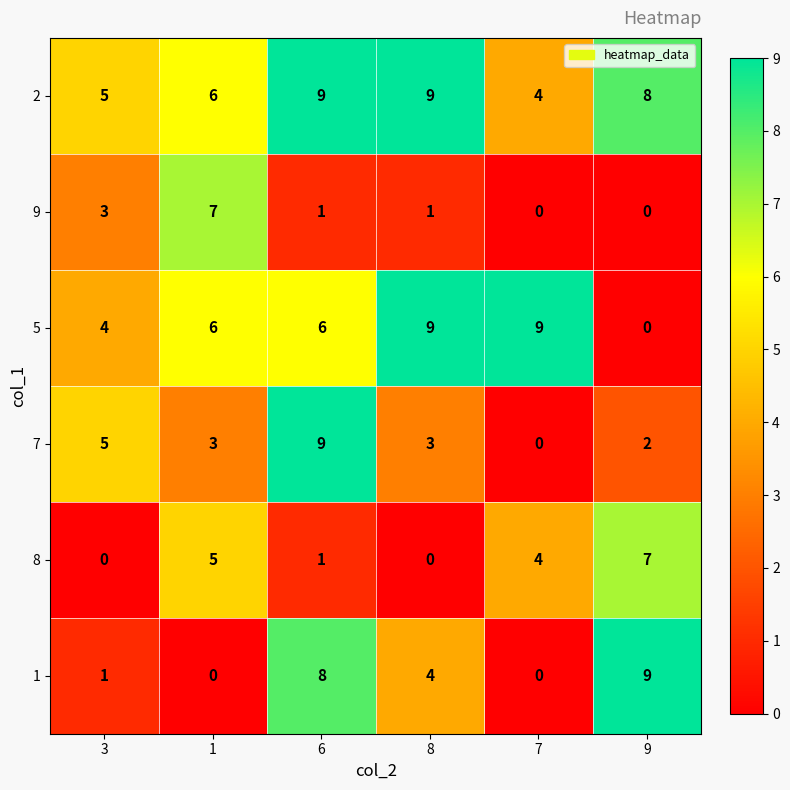

Which series changed the most between 1 and 7?

9